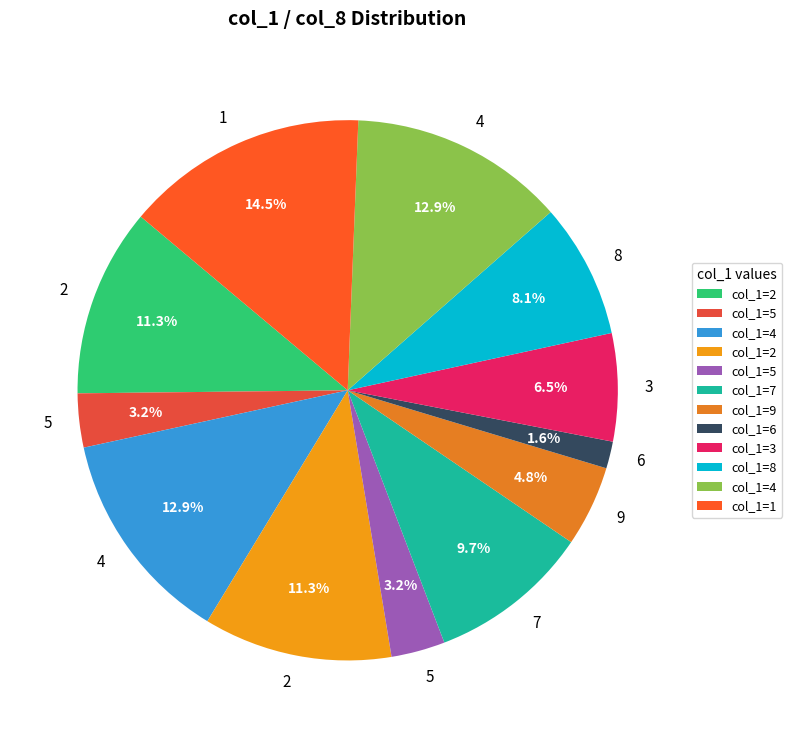

Is there a majority slice in this chart?

No